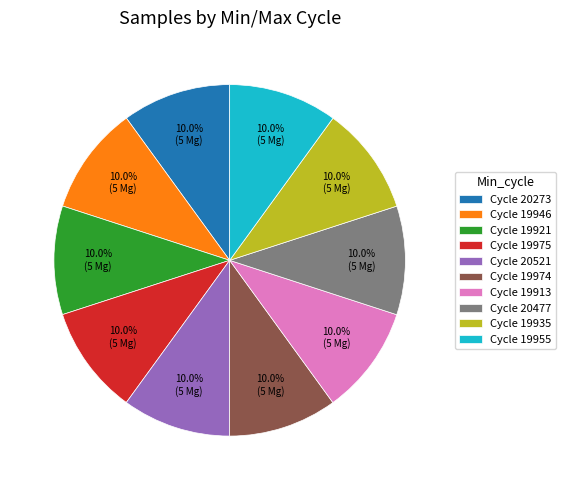

Count the number of slices in the pie.

10